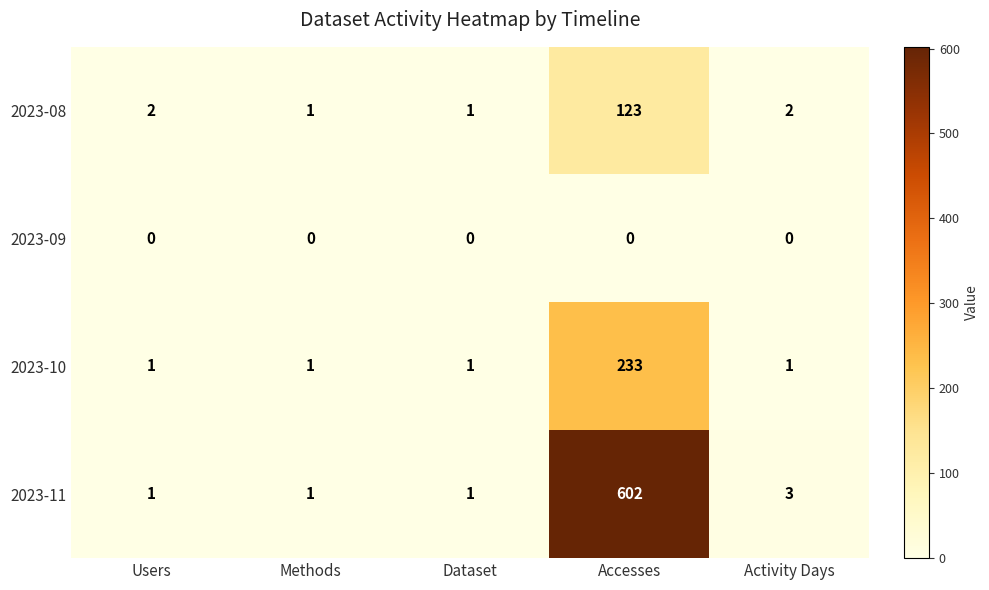

At how many categories does at least one series exceed 10?

1